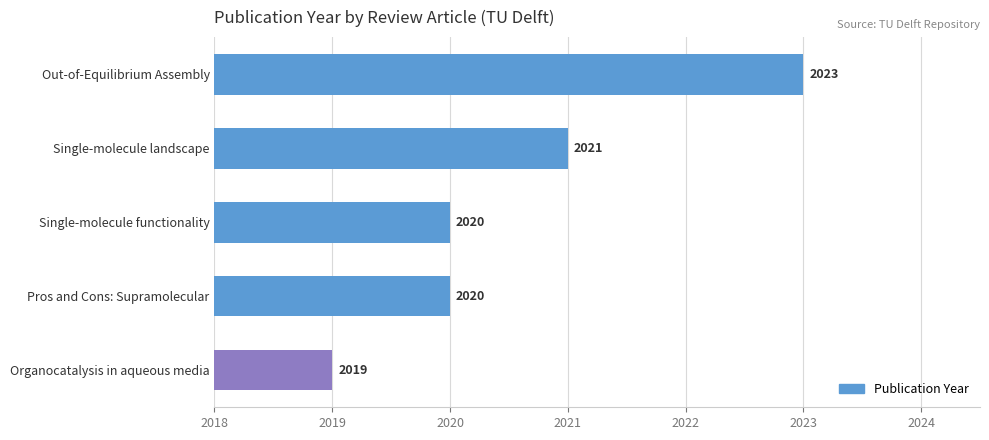

How many bars are there in total?

5